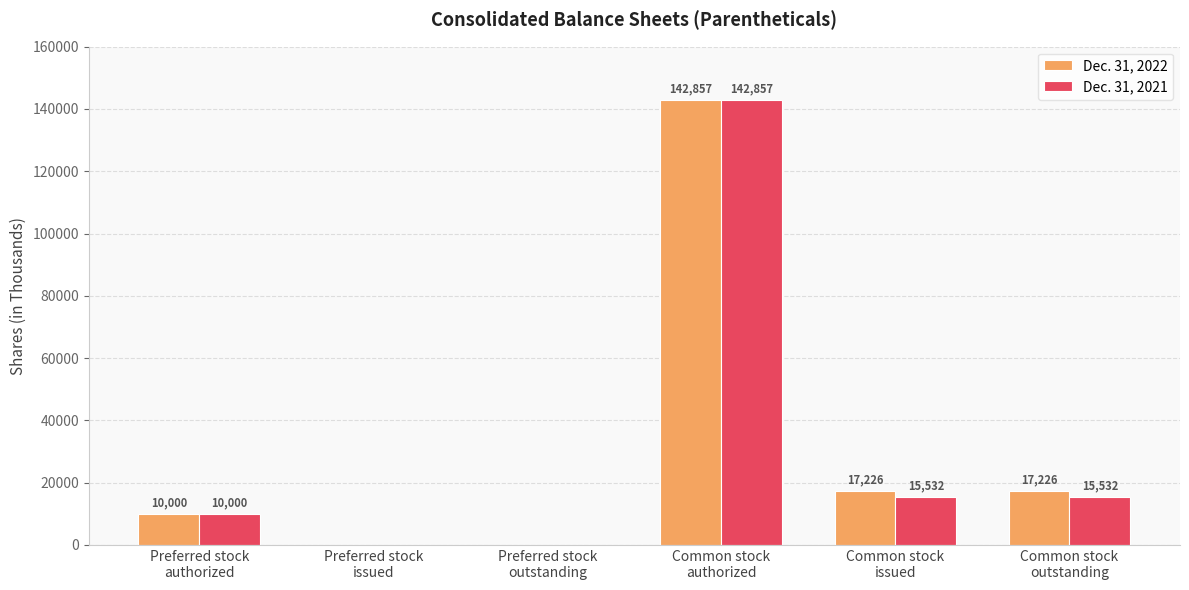

What is the sum of all Dec. 31, 2022 values?

187309